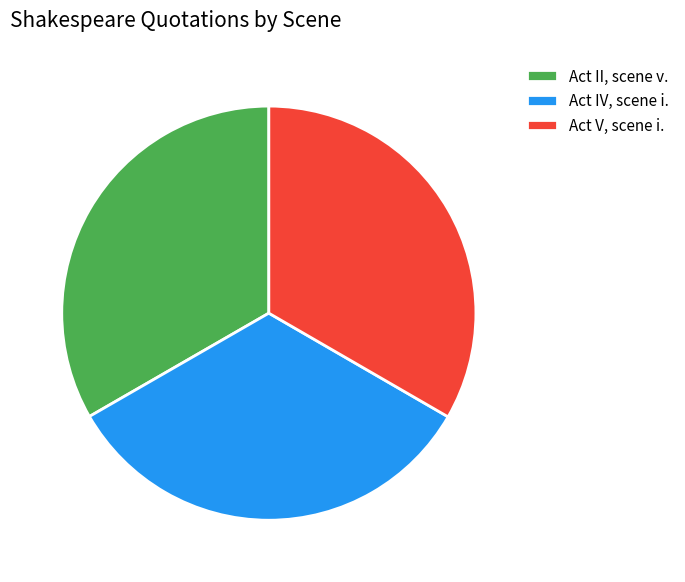

Count the number of slices in the pie.

3